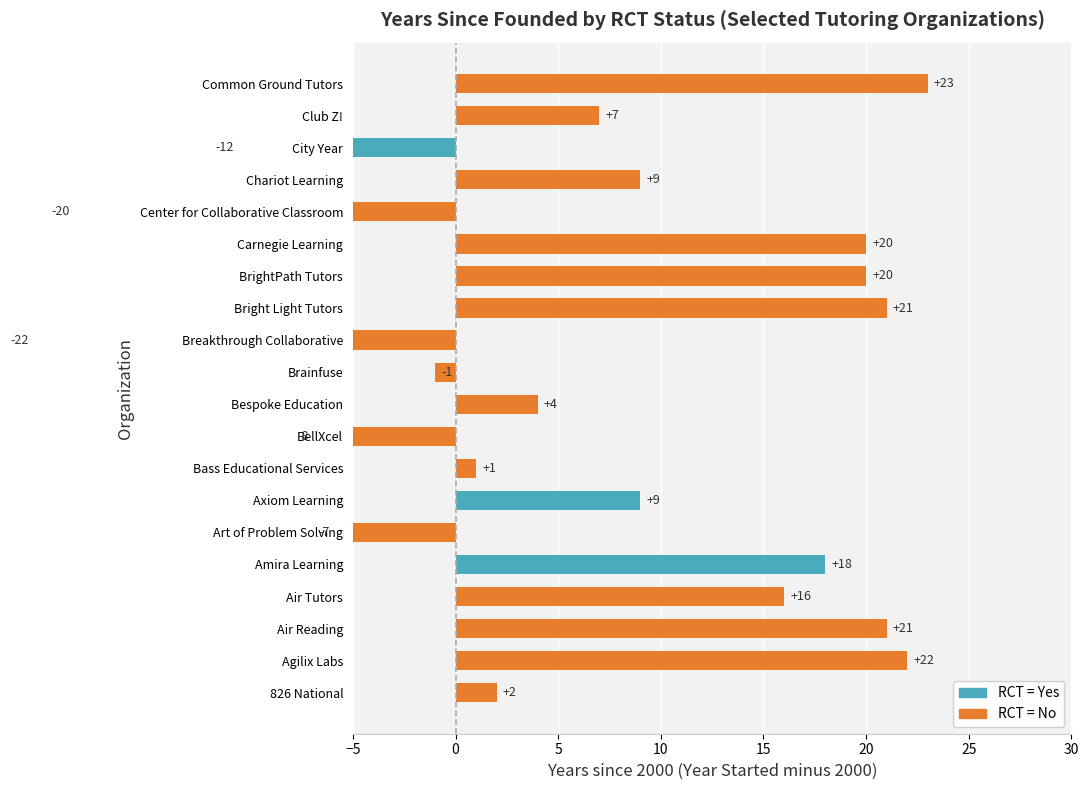

What is the minimum value shown in the chart?

-22